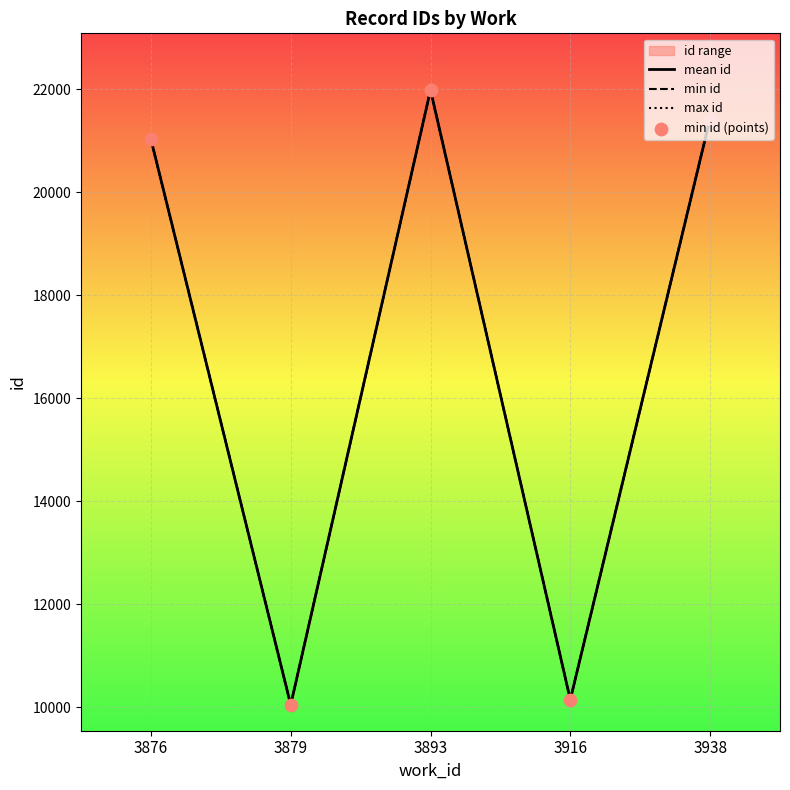

Which series has the largest total across all categories?

max id